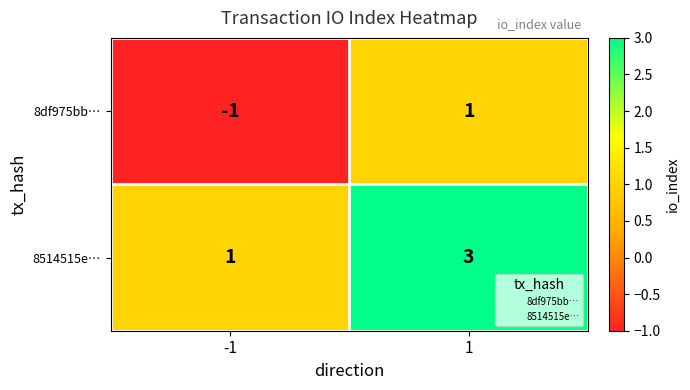

What is the sum of the 8514515e… values at 1 and -1?

4